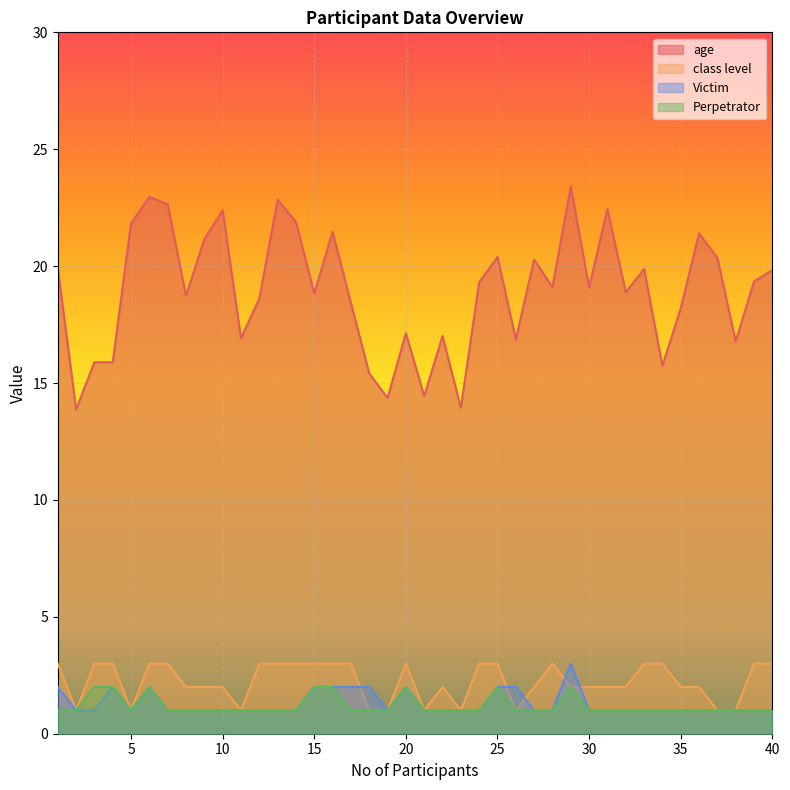

How many lines are shown in the chart?

4